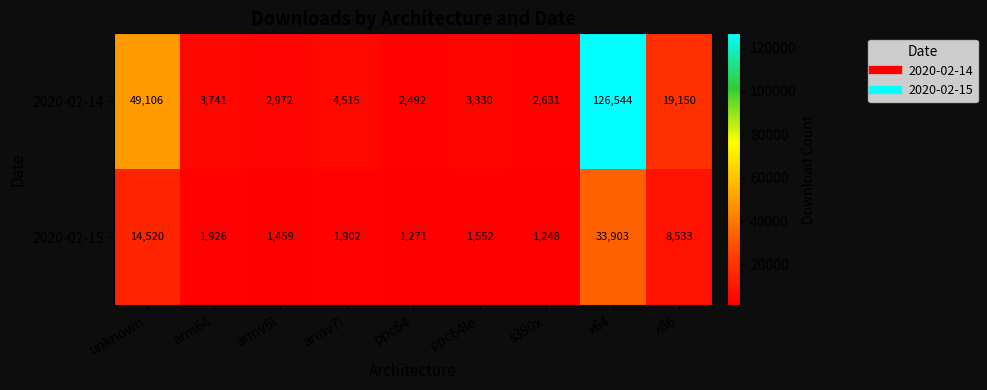

What is the difference between the maximum and minimum values in the 2020-02-15 series?

32655